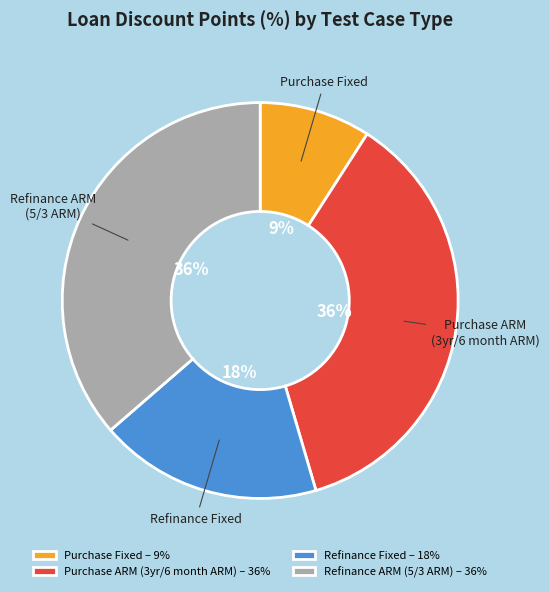

Approximately how many times larger is the value at Refinance ARM (5/3 ARM) – 36% compared to Purchase ARM (3yr/6 month ARM) – 36%?

1.0